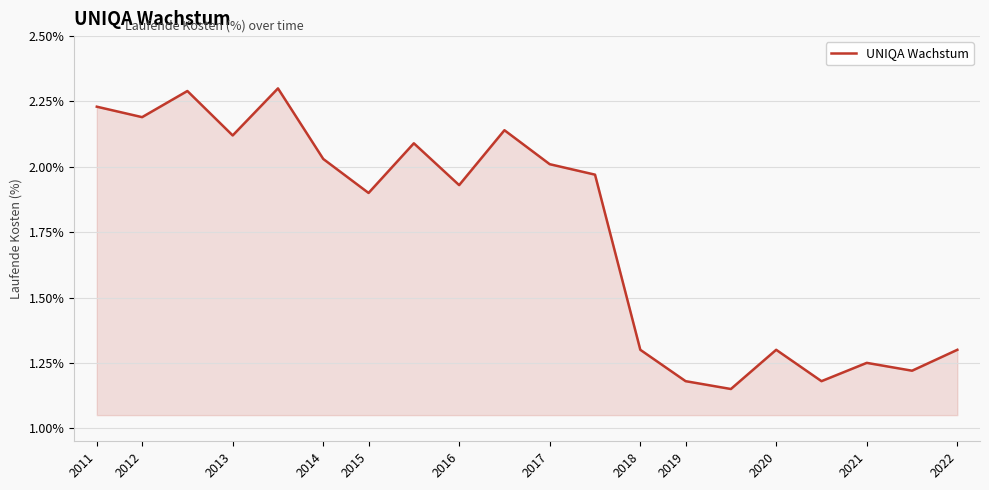

What is the greatest value displayed?

2.3